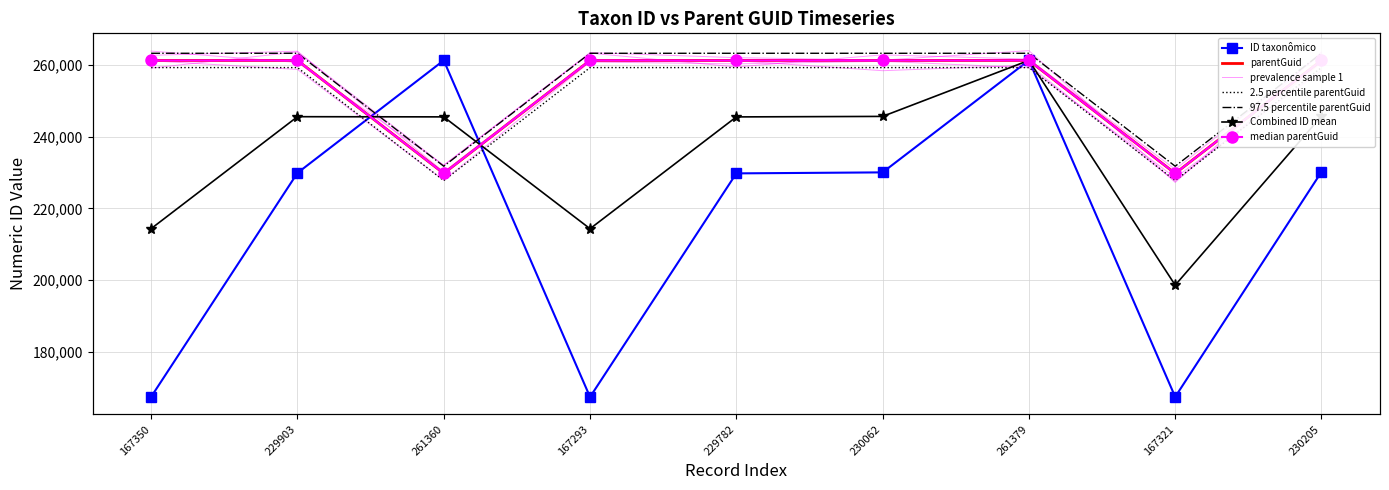

Between 261360 and 230062, which is larger?

261360